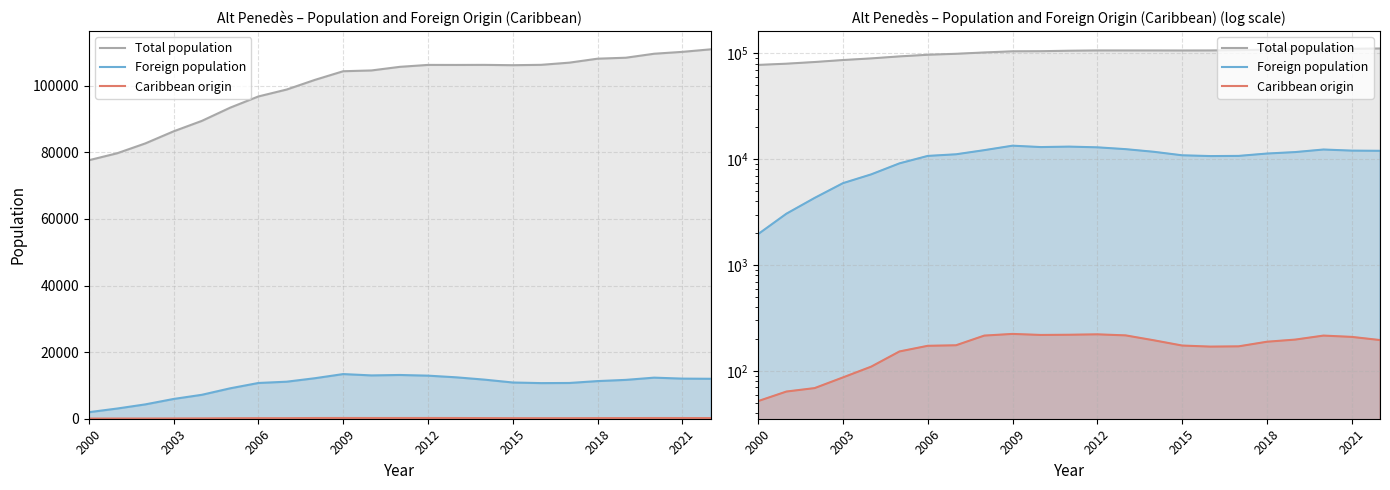

True or false: Caribbean origin and Foreign population intersect in this chart.

False